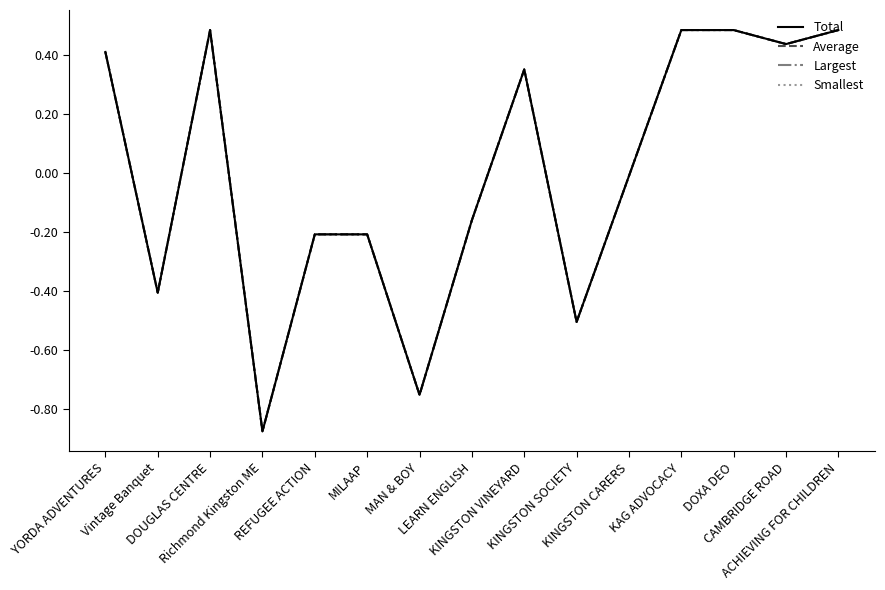

What is the greatest value displayed?

0.5